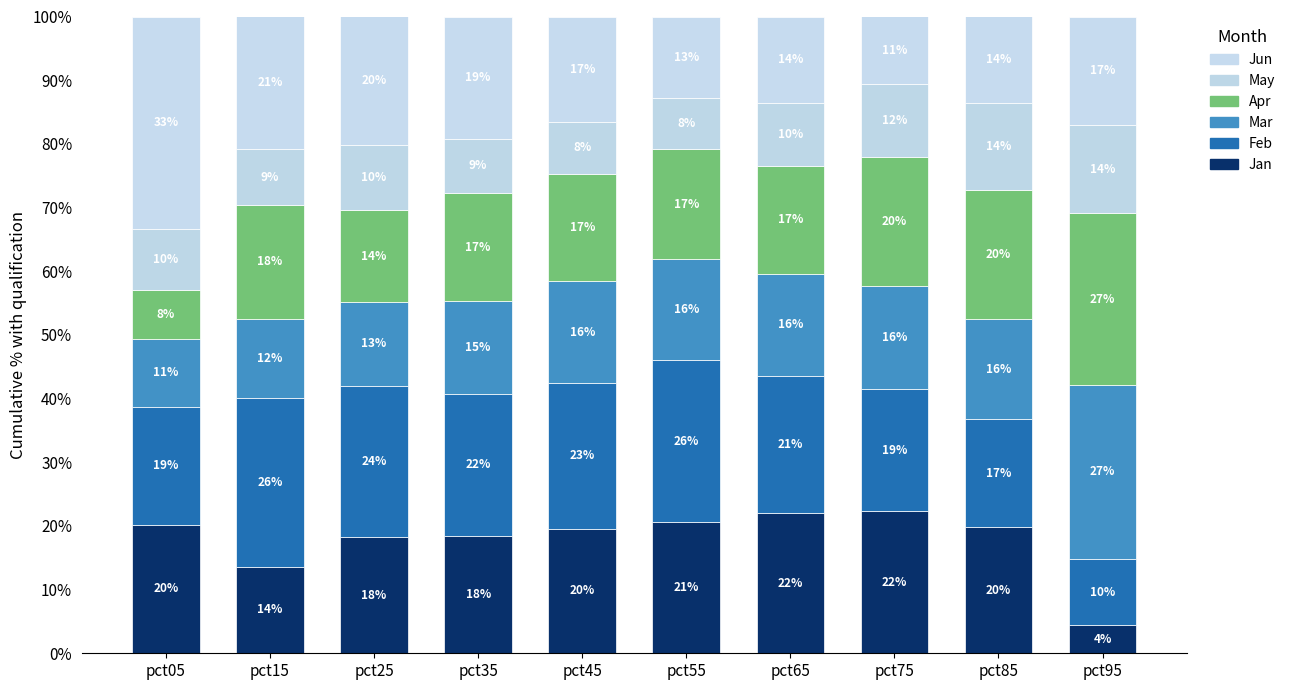

Are the bars grouped side by side (vs. stacked)?

No